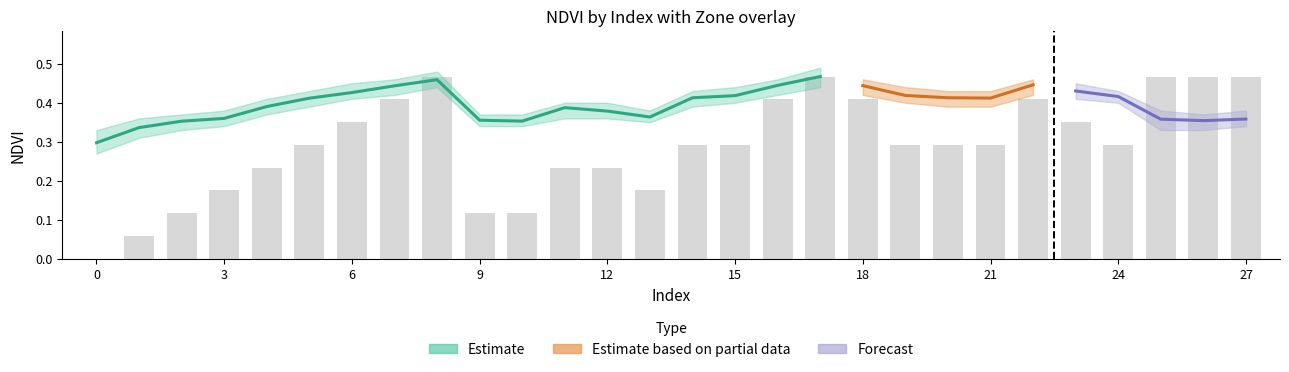

The value at 12 is 0.2. True or false?

True